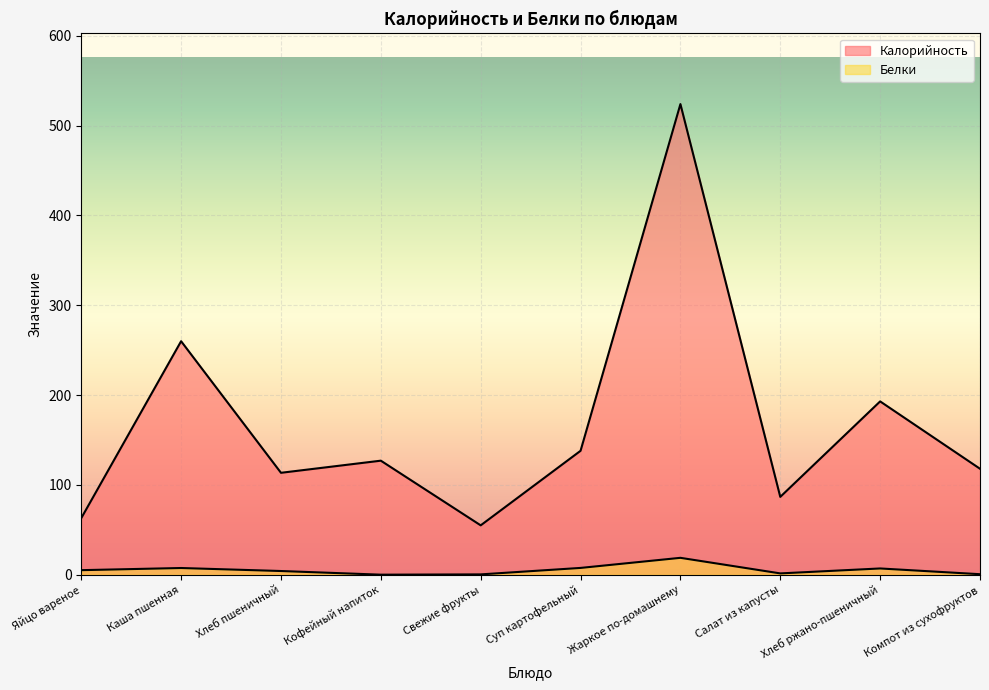

What is the difference between the Белки values at Каша пшенная and Яйцо вареное?

2.4